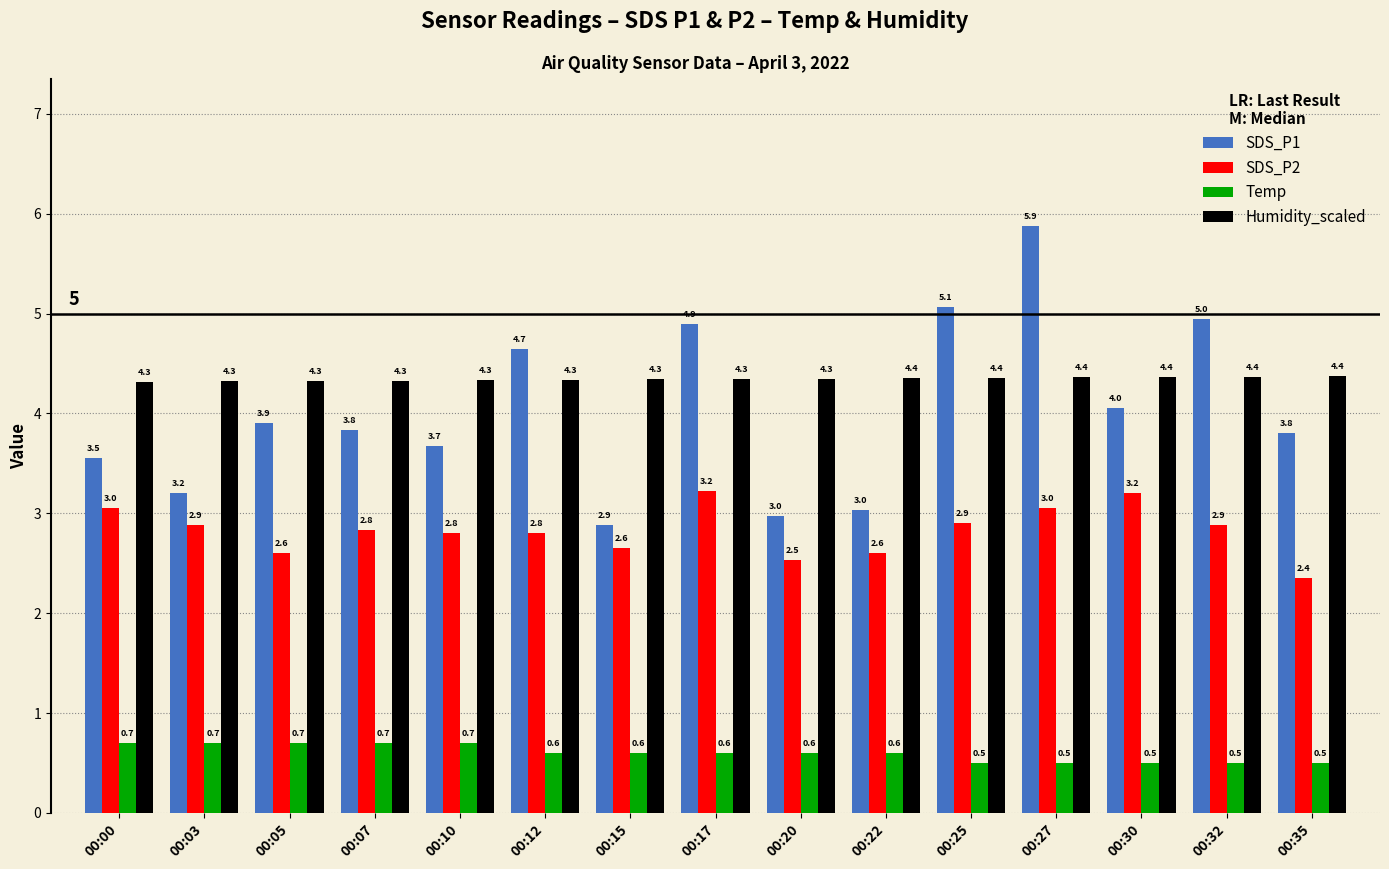

At how many categories does at least one series exceed 1?

15